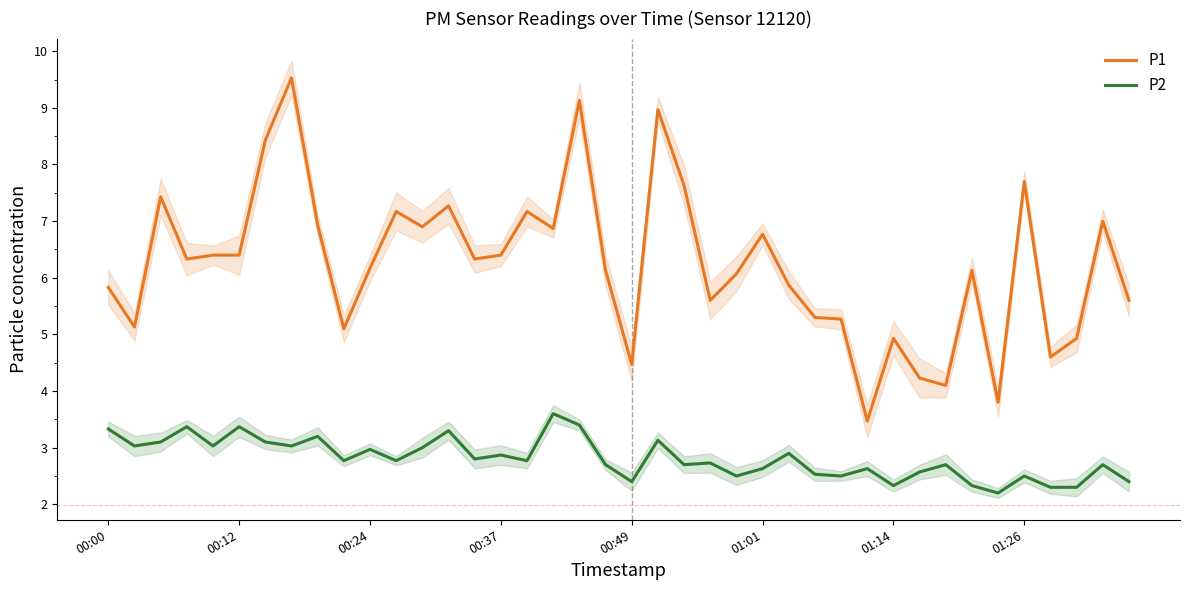

True or false: P1 and P2 cross at least once.

False